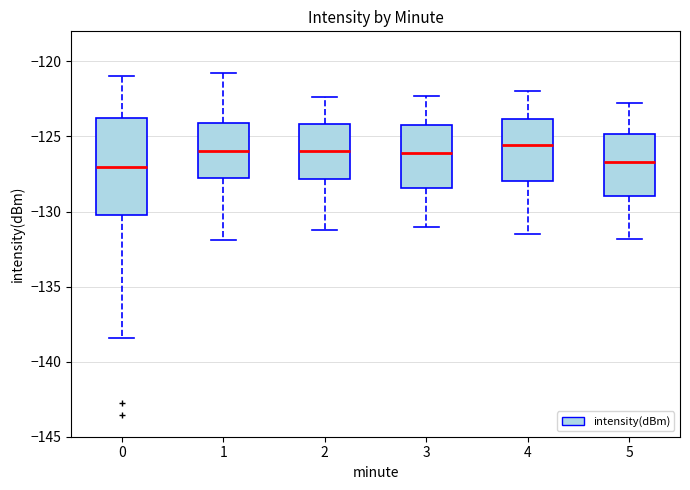

Comparing the boxes themselves (not the whiskers), which one is the tallest?

0